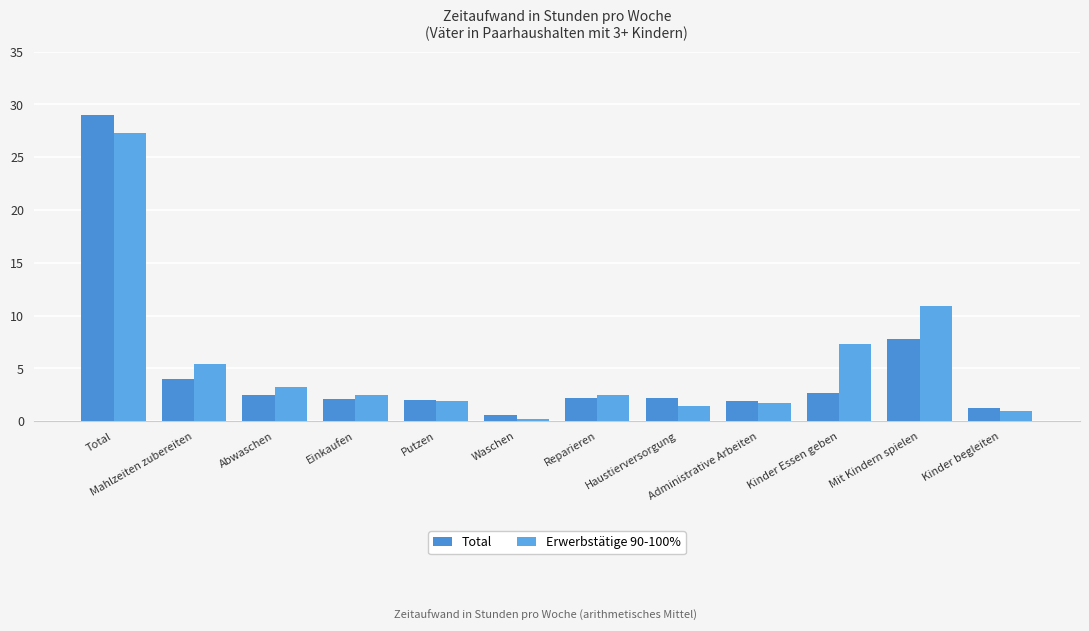

What is the difference between the second highest and minimum values in the Erwerbstätige 90-100% series?

10.7